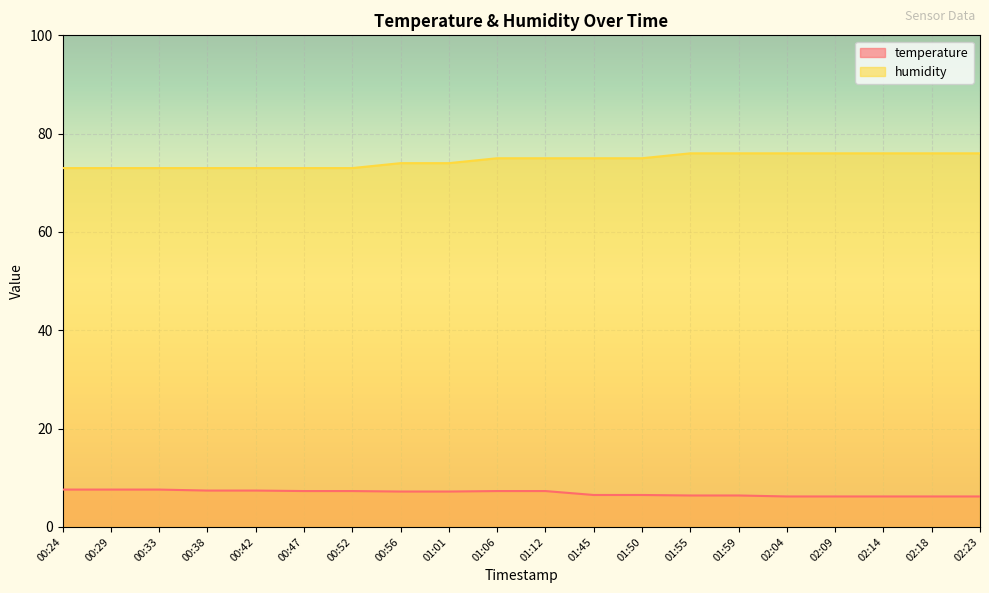

Reading right to left, extract all data points from this chart.

temperature: 6.2	6.2	6.2	6.2	6.2	6.4	6.4	6.5	6.5	7.3	7.3	7.2	7.2	7.3	7.3	7.4	7.4	7.6	7.6	7.6
humidity: 76.0	76.0	76.0	76.0	76.0	76.0	76.0	75.0	75.0	75.0	75.0	74.0	74.0	73.0	73.0	73.0	73.0	73.0	73.0	73.0